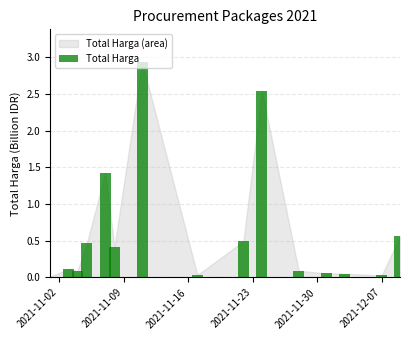

What is the sum of all values?

9.3